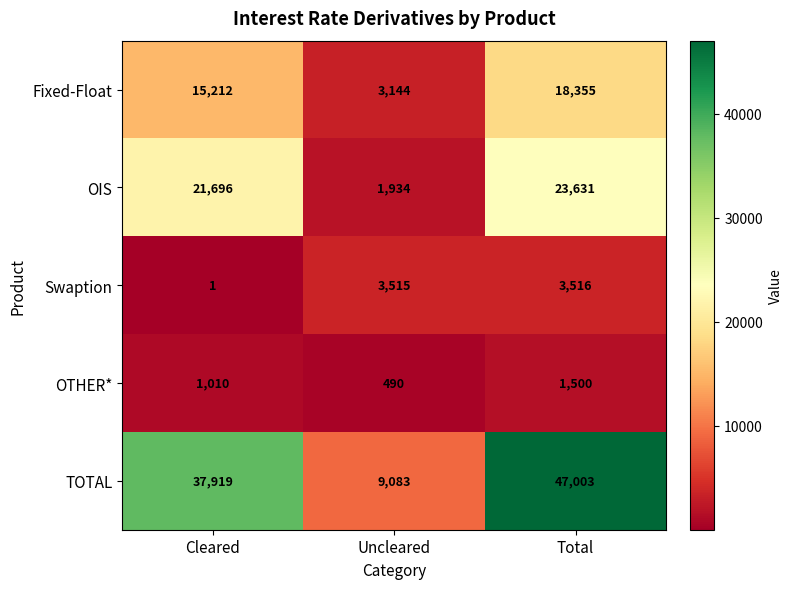

What is the difference between the TOTAL values at Total and Cleared?

9084